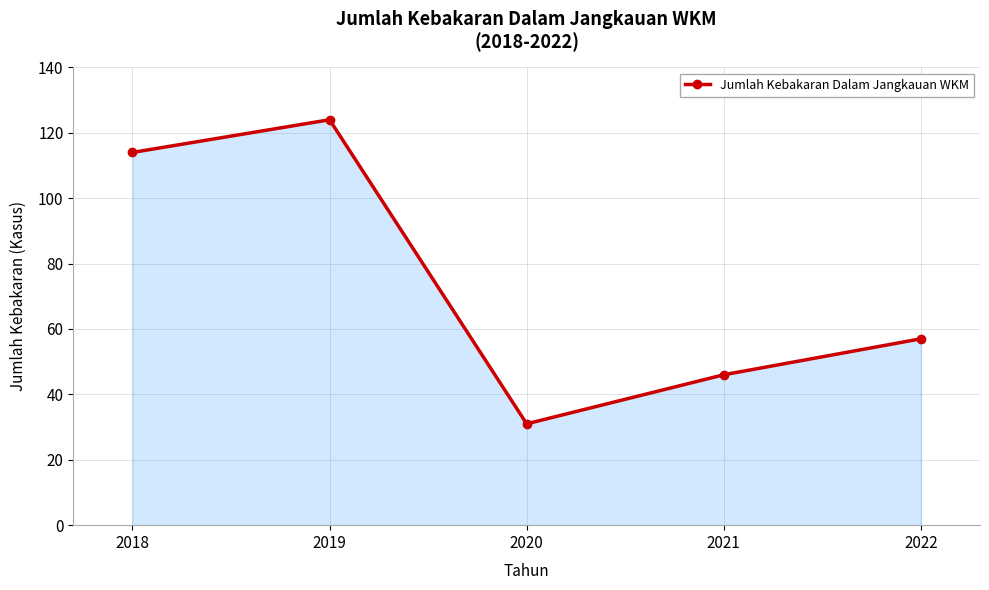

The value at 2018 is 67. True or false?

False